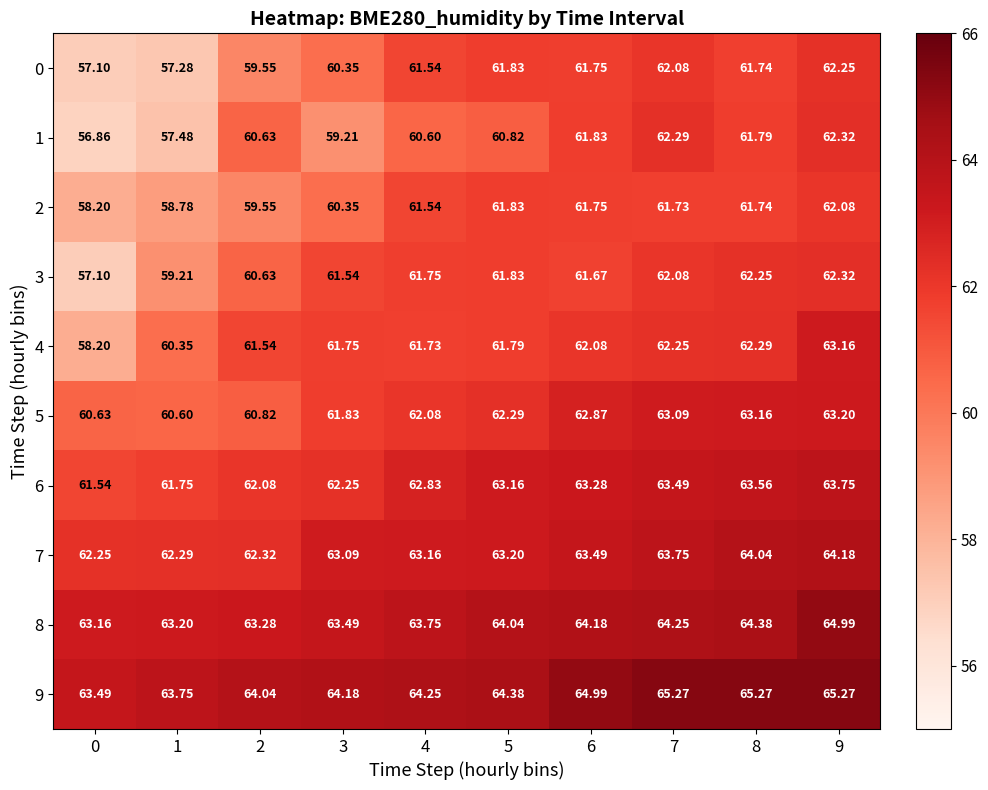

Is the value of 8 at 7 greater than the value of 1 at 0?

Yes